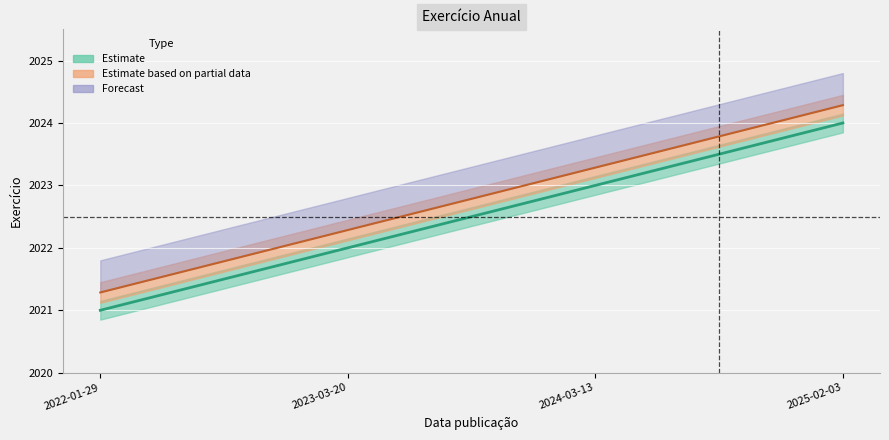

Which series changed the most between 2023-03-20 and 2025-02-03?

Estimate